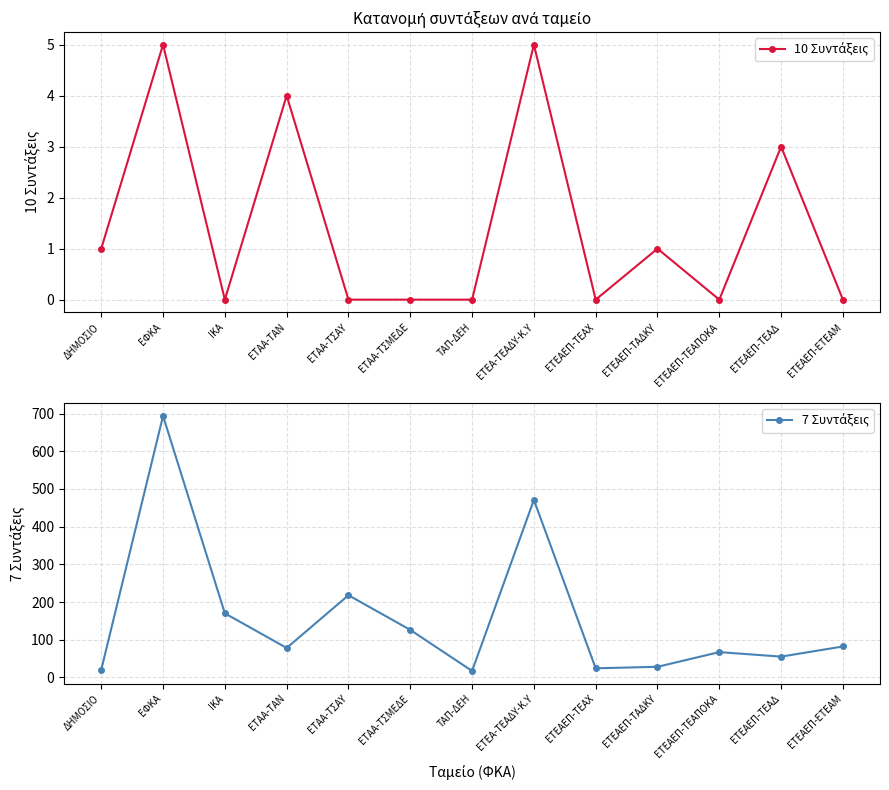

What is the maximum value shown in the chart?

694